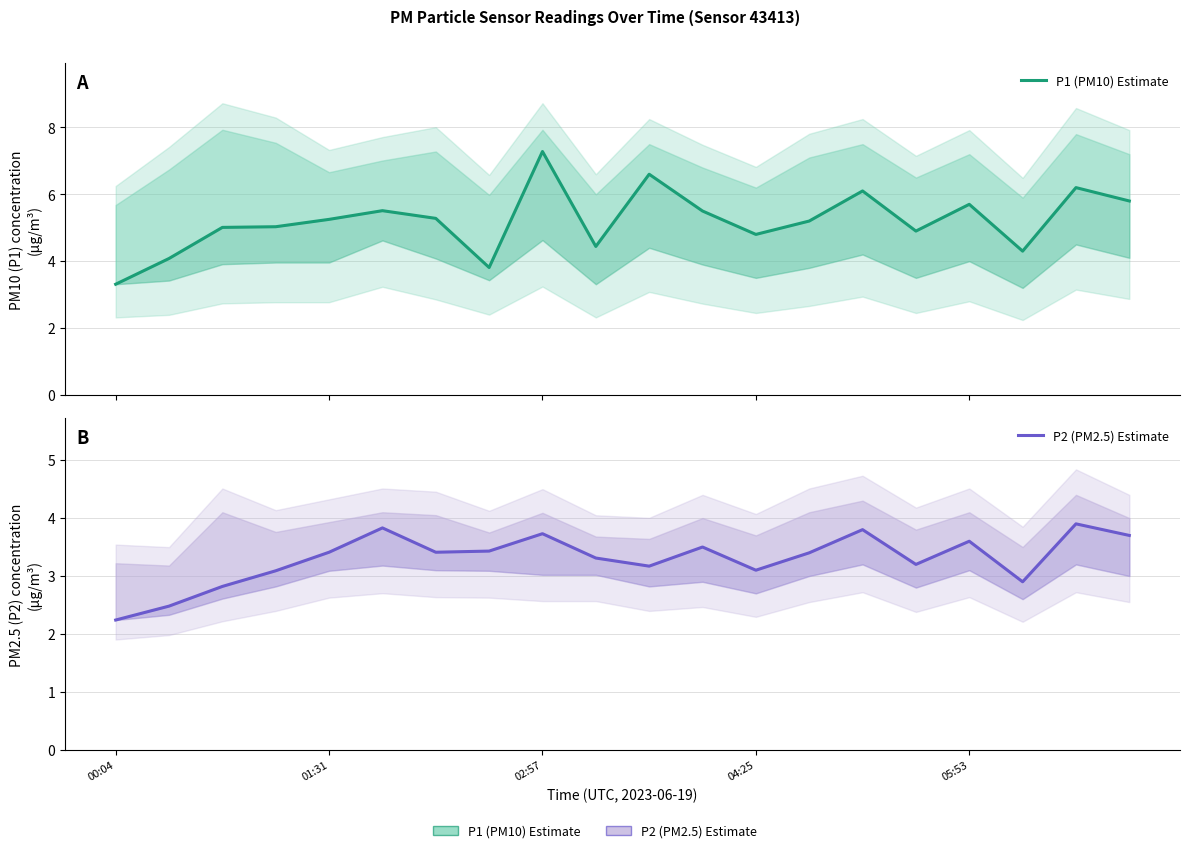

The P1 (PM10) Estimate series shows 2.7 at 17. True or false?

False